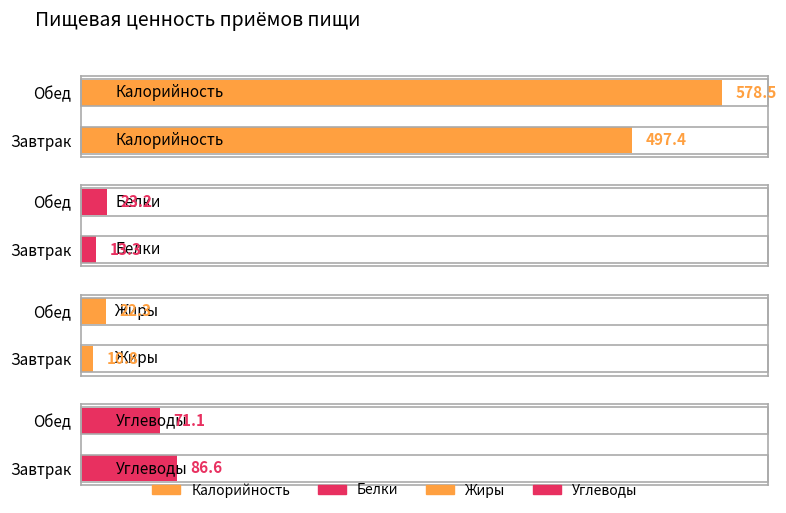

How many values in the Жиры series exceed 22?

1